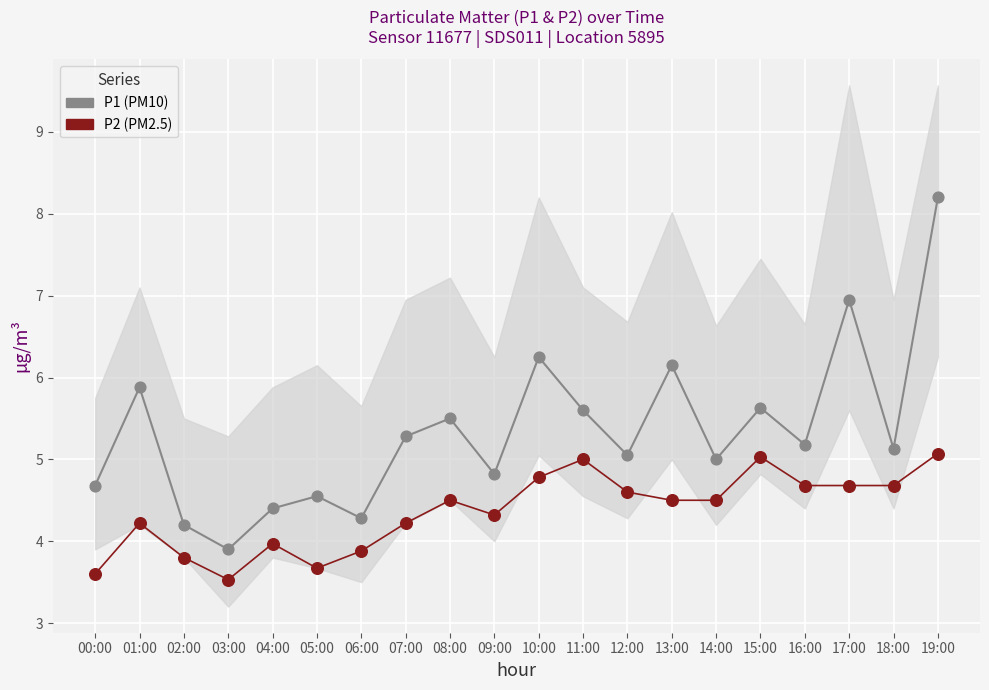

What are all the series names shown in the legend?

P1 (PM10), P2 (PM2.5)